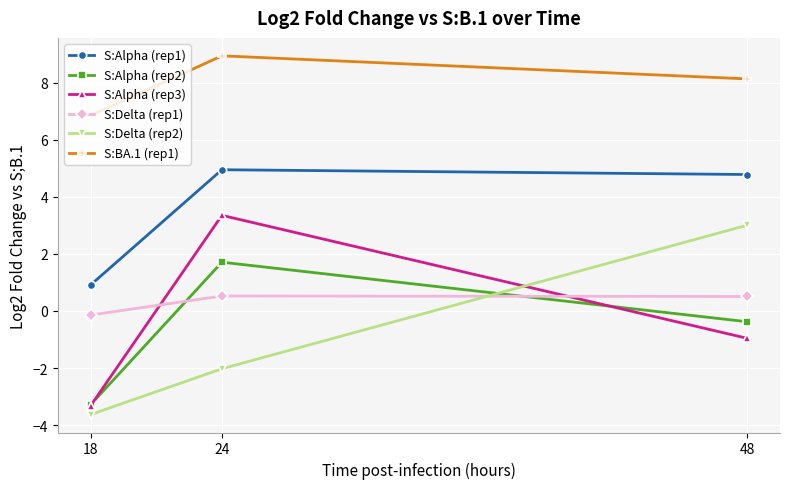

The value of S:Alpha (rep2) at 24 is 1.7. True or false?

True